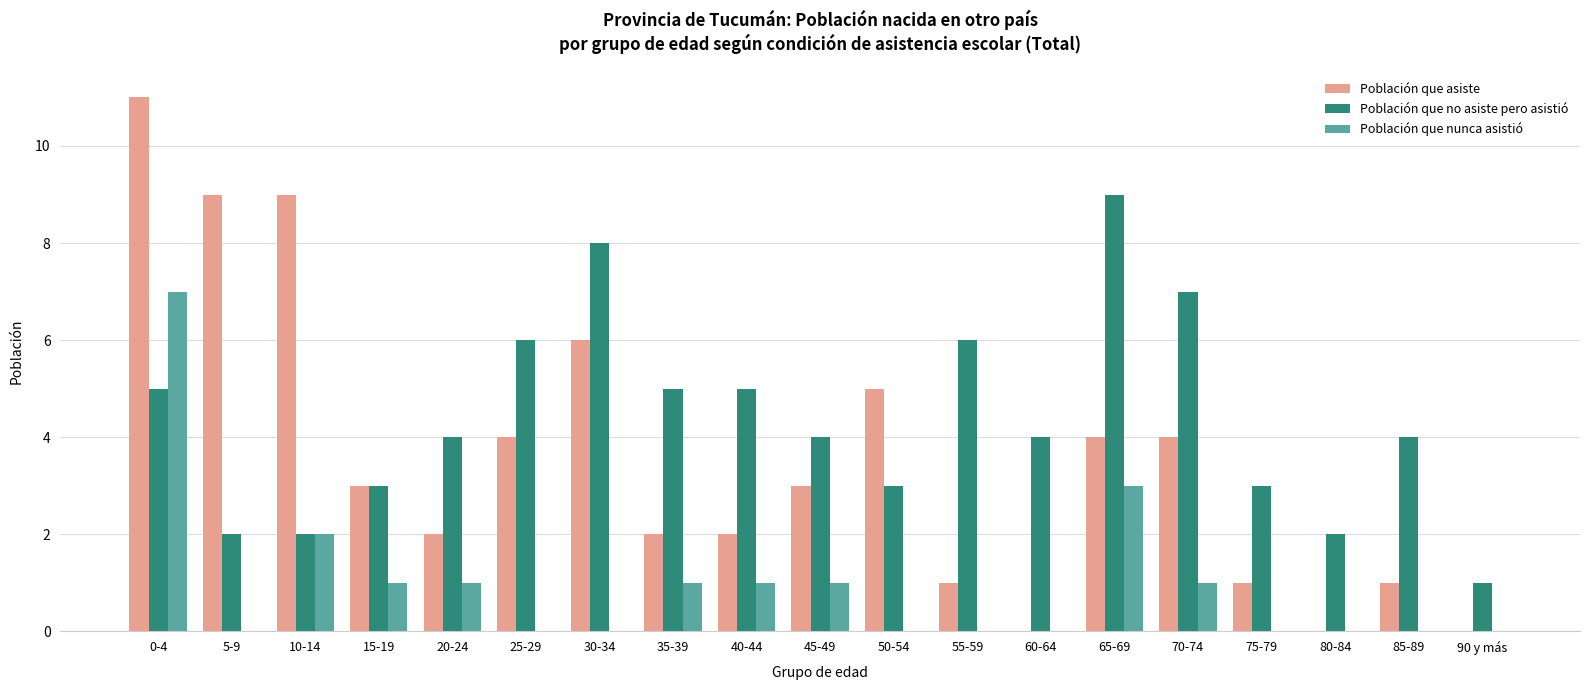

Does the chart contain stacked bars?

No